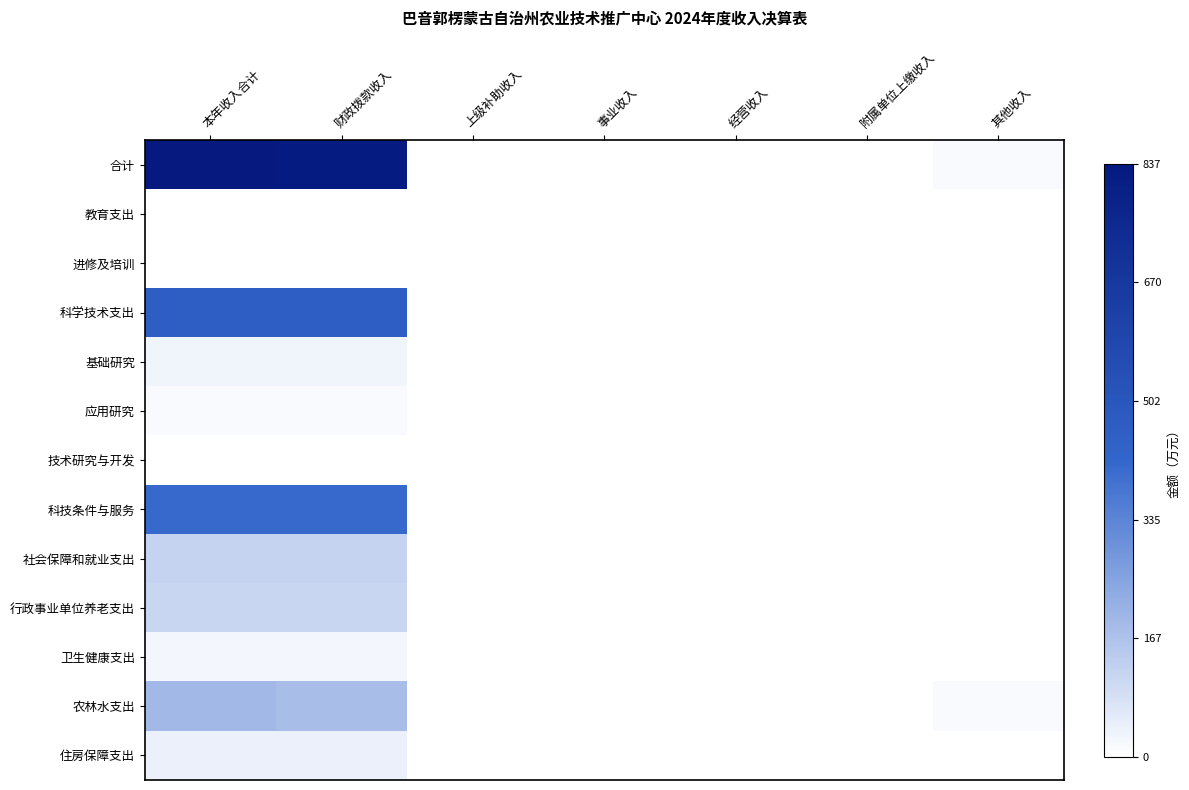

Between 本年收入合计 and 附属单位上缴收入, which is larger?

本年收入合计